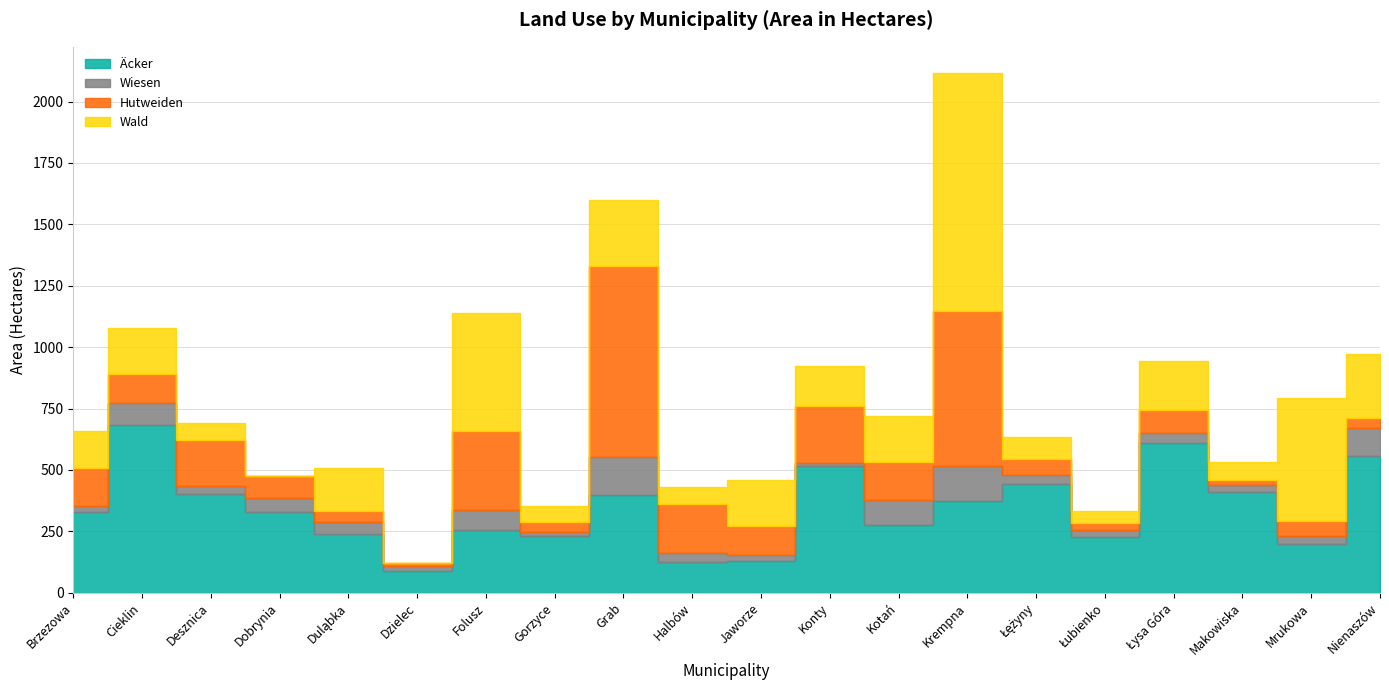

Does the chart display data point markers on the line(s)?

No